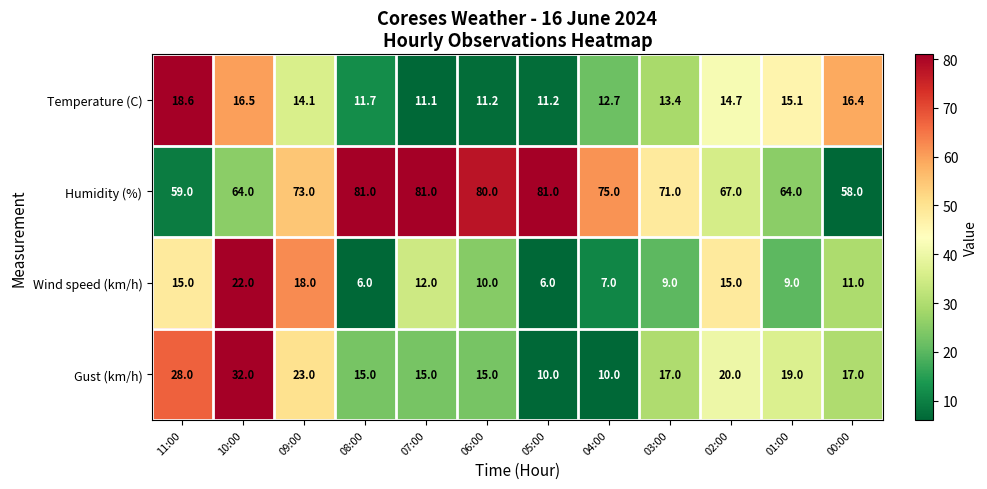

What is the total value across all series at 00:00?

102.4